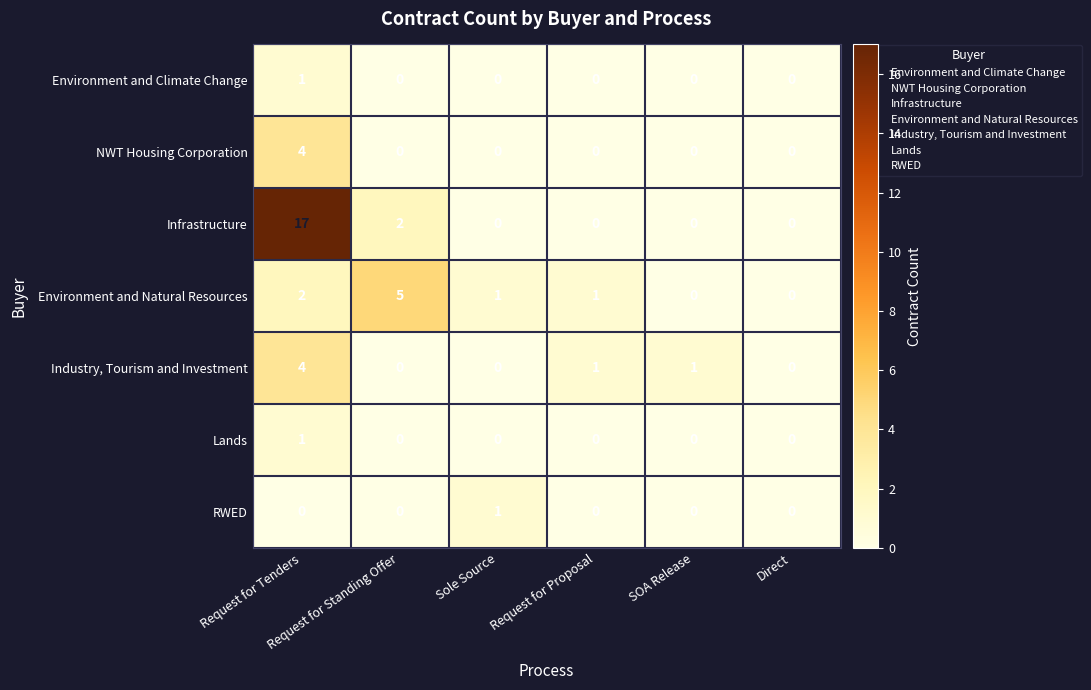

At how many categories does at least one series exceed 7?

1